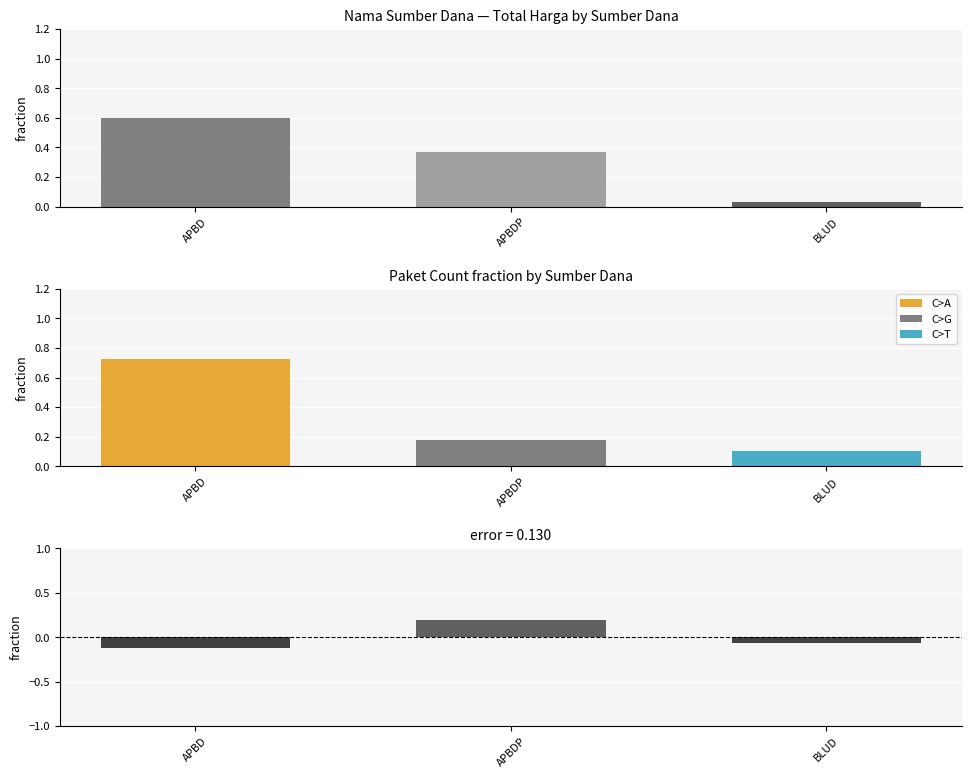

Is it true that Total Harga equals 0.4 at APBD?

False